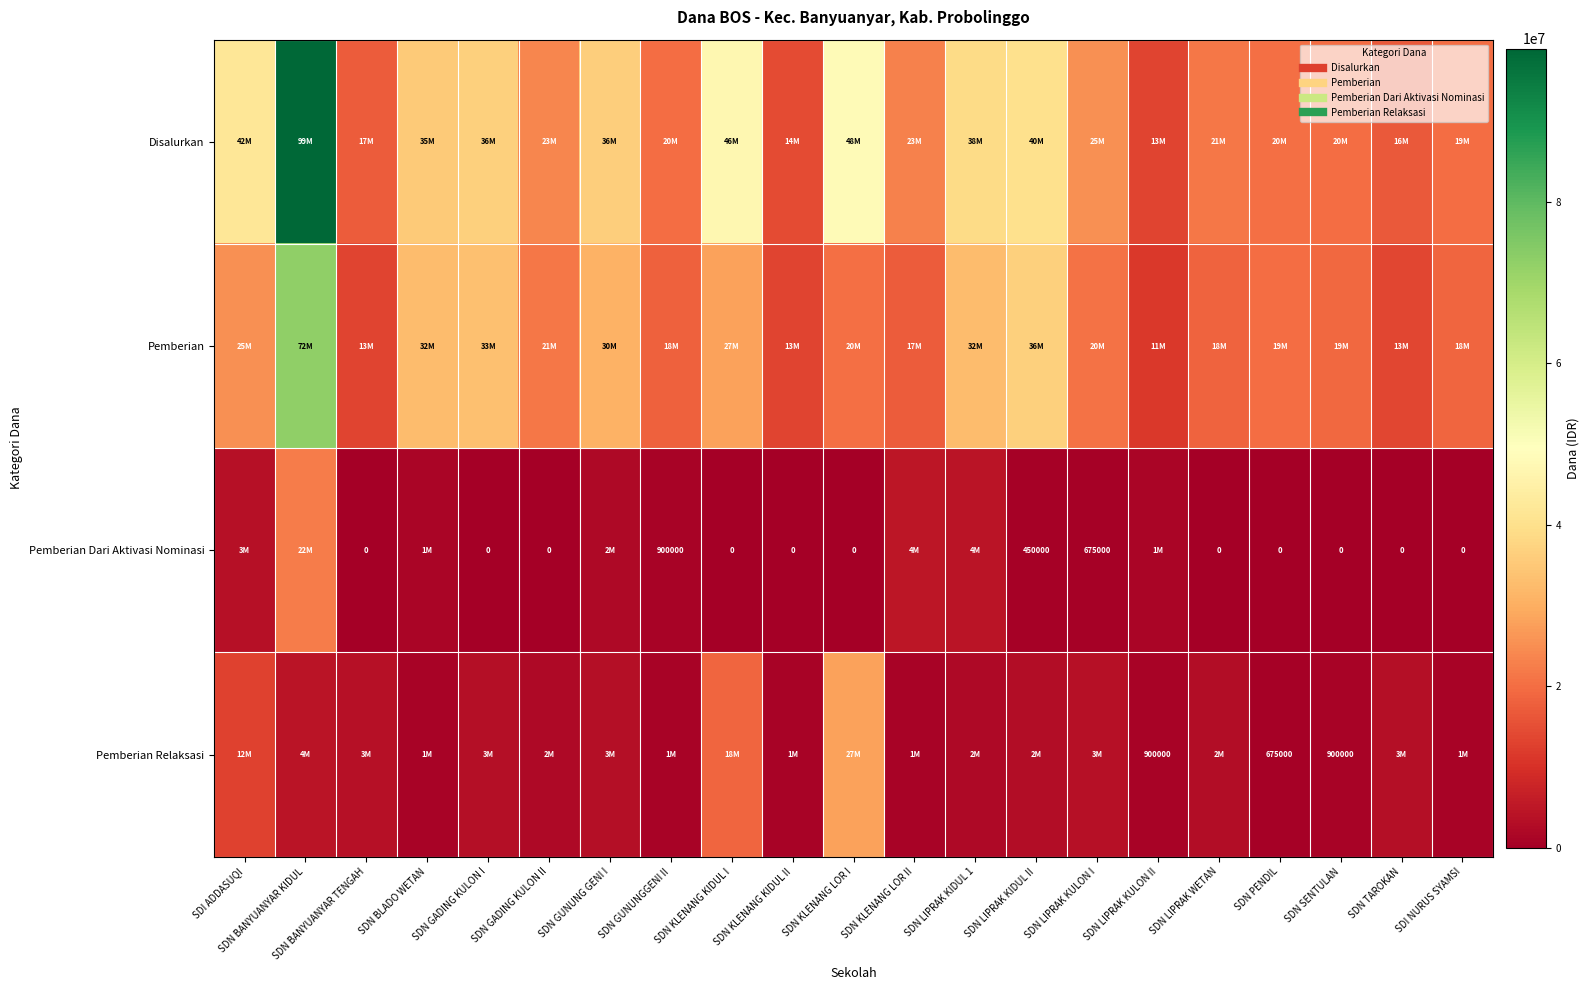

What is the difference between the maximum and second lowest values in the Disalurkan series?

84375000